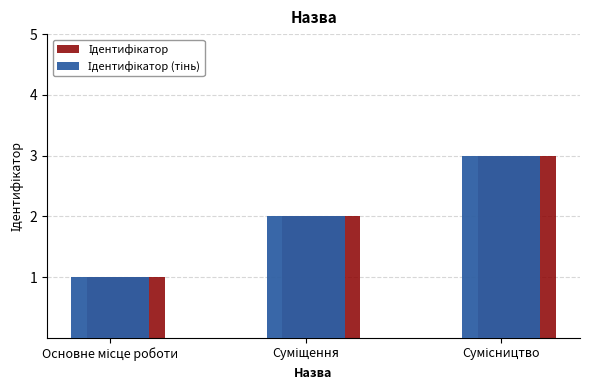

At which category does the chart reach its minimum across all series?

Основне місце роботи